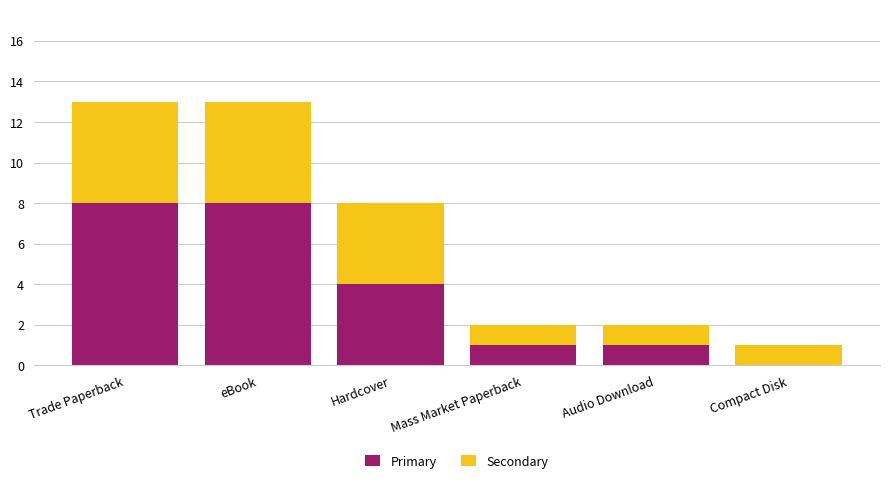

Read the Primary value at Hardcover.

4